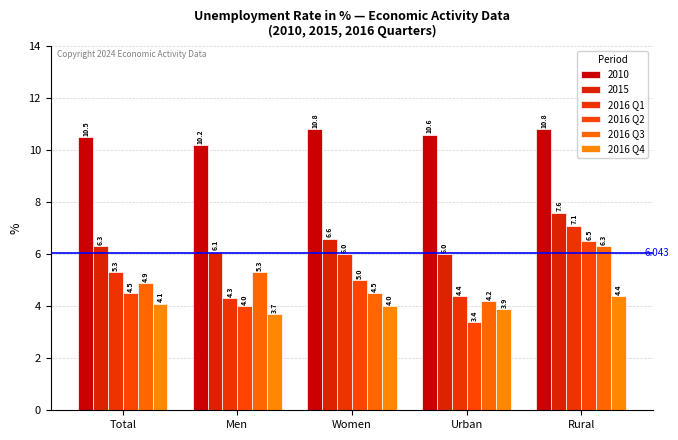

At which category is the sum across all series the highest?

Rural